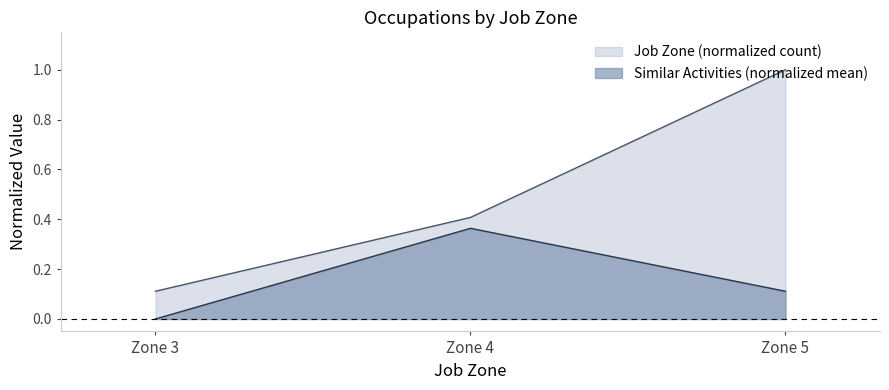

List the series in order of their peak value, lowest first.

Similar Activities (normalized mean), Job Zone (normalized count)